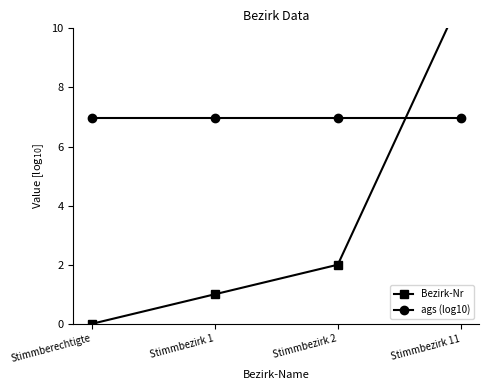

What is the label of the 4th point from the left?

Stimmbezirk 11